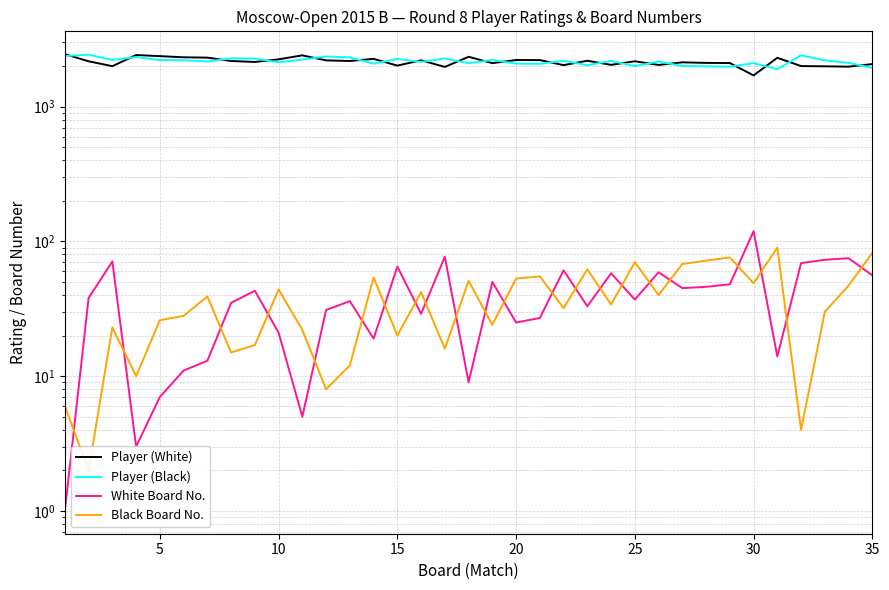

True or false: Player (White) has more than 2 points higher than both neighbors.

True